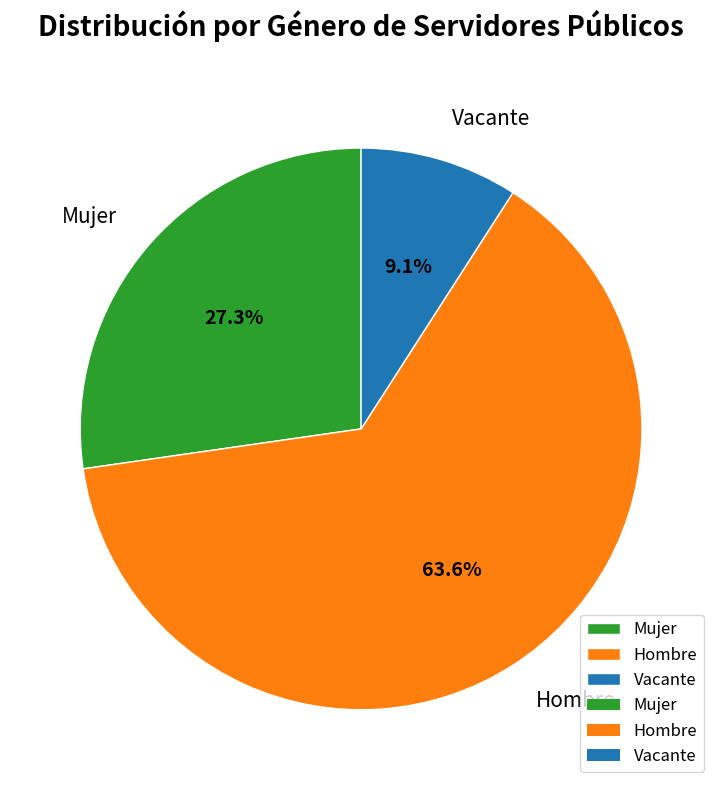

To the nearest percent, what is the difference between the Mujer and Vacante slice percentages?

18%